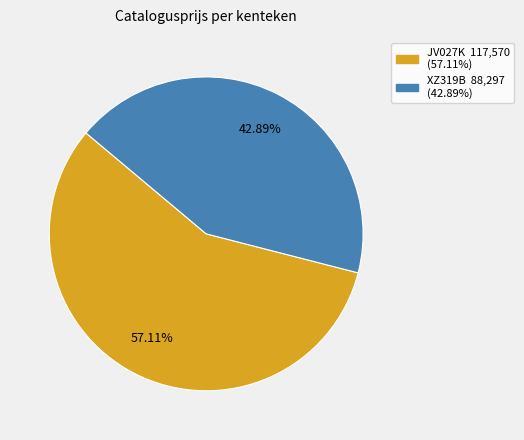

Does XZ319B represent more than half of the total?

No